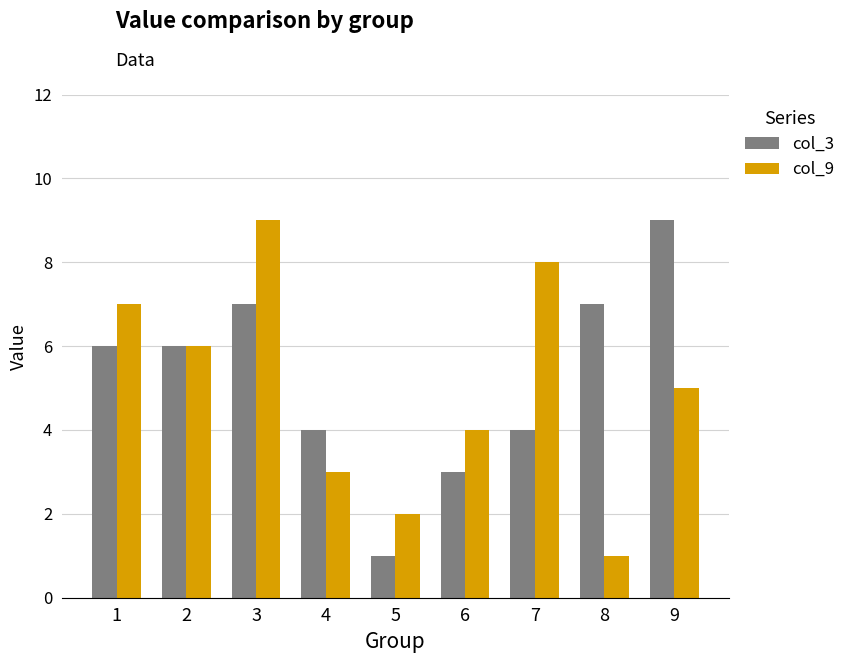

What is the value of the col_9 bar at the 9th from the left?

5